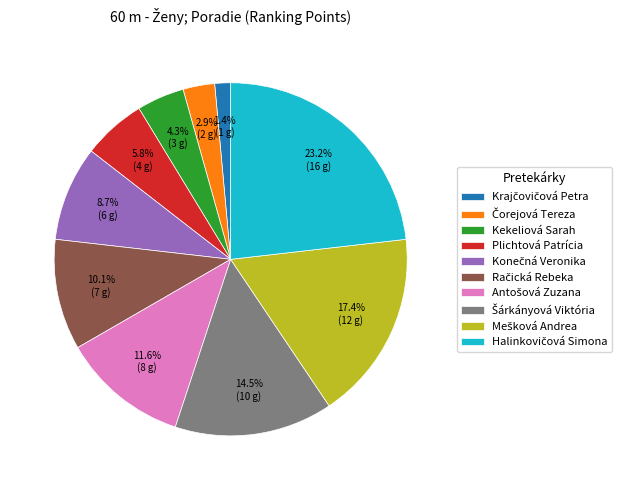

Is there any slice that represents more than half of the pie?

No